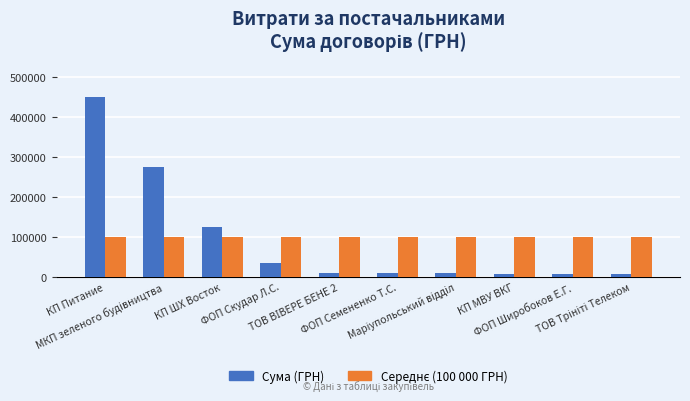

What is the difference between the maximum and minimum values in the Сума (ГРН) series?

443402.5